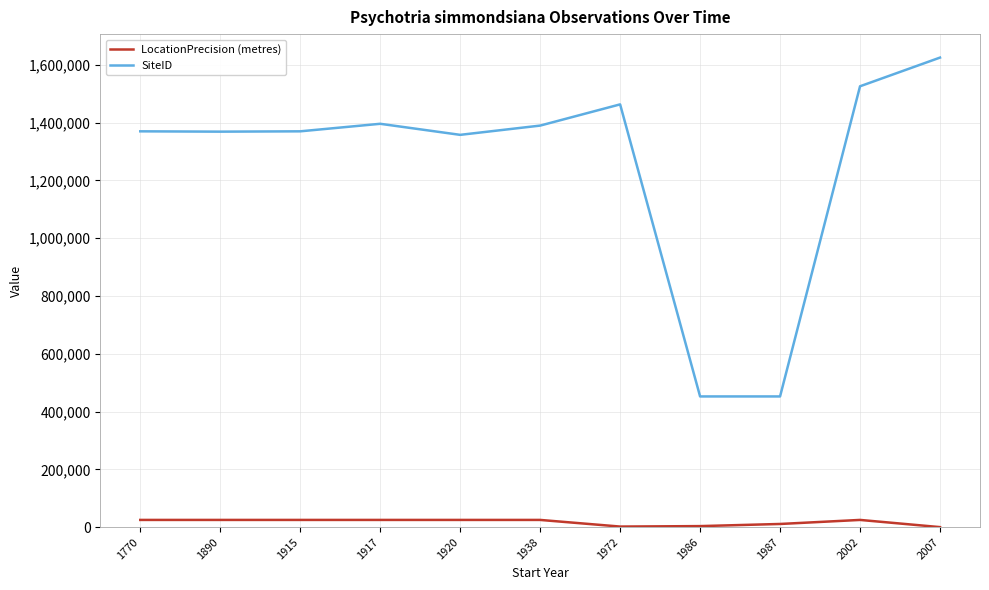

How many lines are shown in the chart?

2